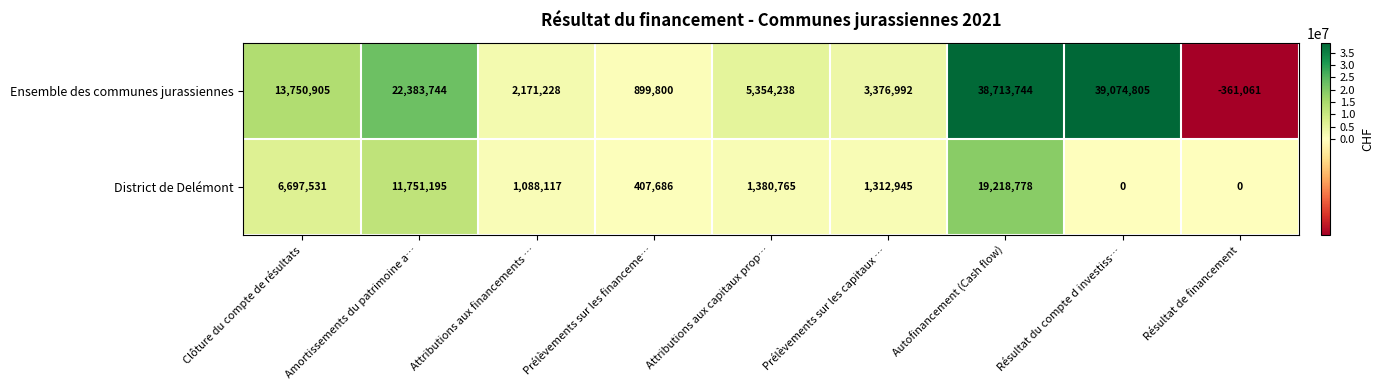

List the series in order of their overall mean, highest first.

Ensemble des communes jurassiennes, District de Delémont